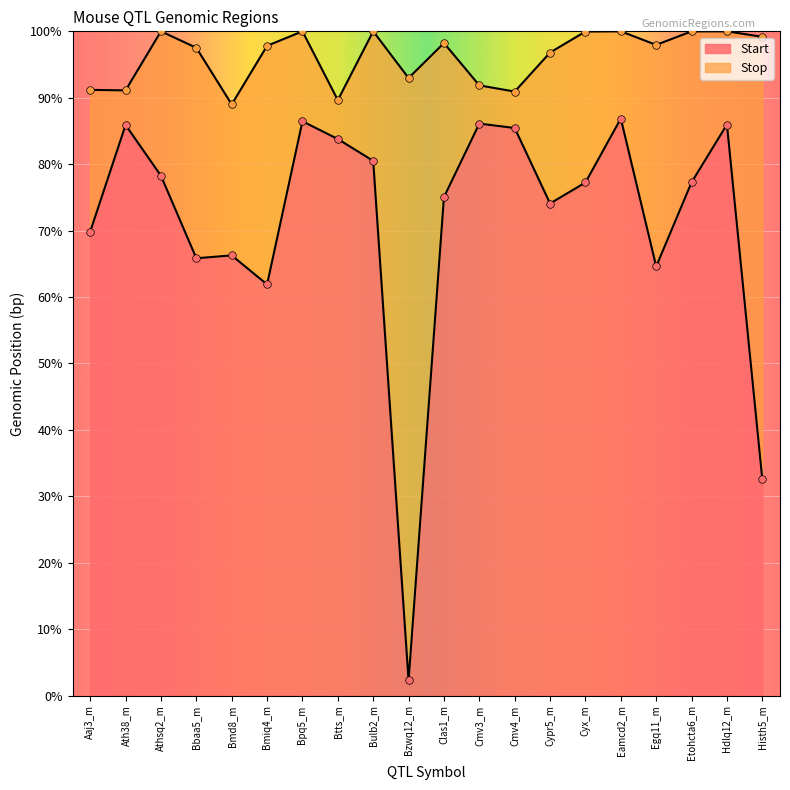

Which series contains the lowest Y value?

Start